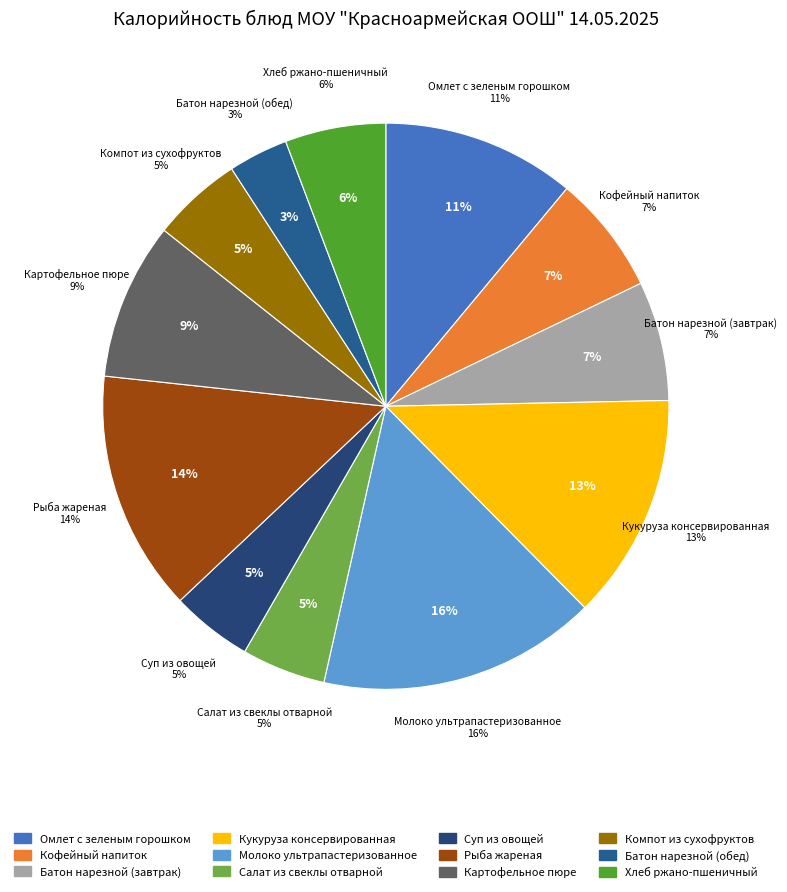

To the nearest percent, what is the average slice percentage?

8%